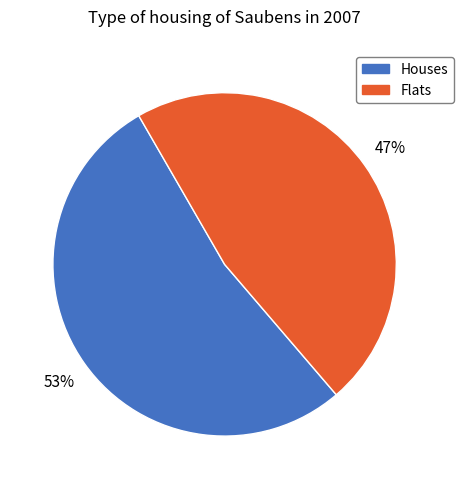

To the nearest percent, what is the difference between the largest and smallest slice percentages?

6%